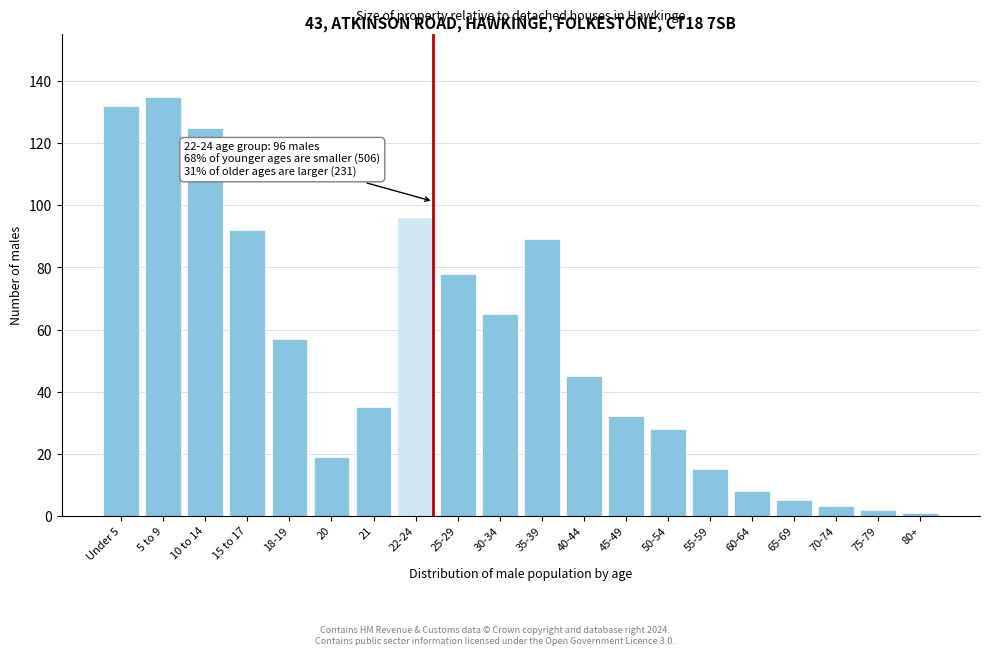

Reading right to left, what are all the values shown in this chart?

80+=1	75-79=2	70-74=3	65-69=5	60-64=8	55-59=15	50-54=28	45-49=32	40-44=45	35-39=89	30-34=65	25-29=78	22-24=96	21=35	20=19	18-19=57	15 to 17=92	10 to 14=125	5 to 9=135	Under 5=132